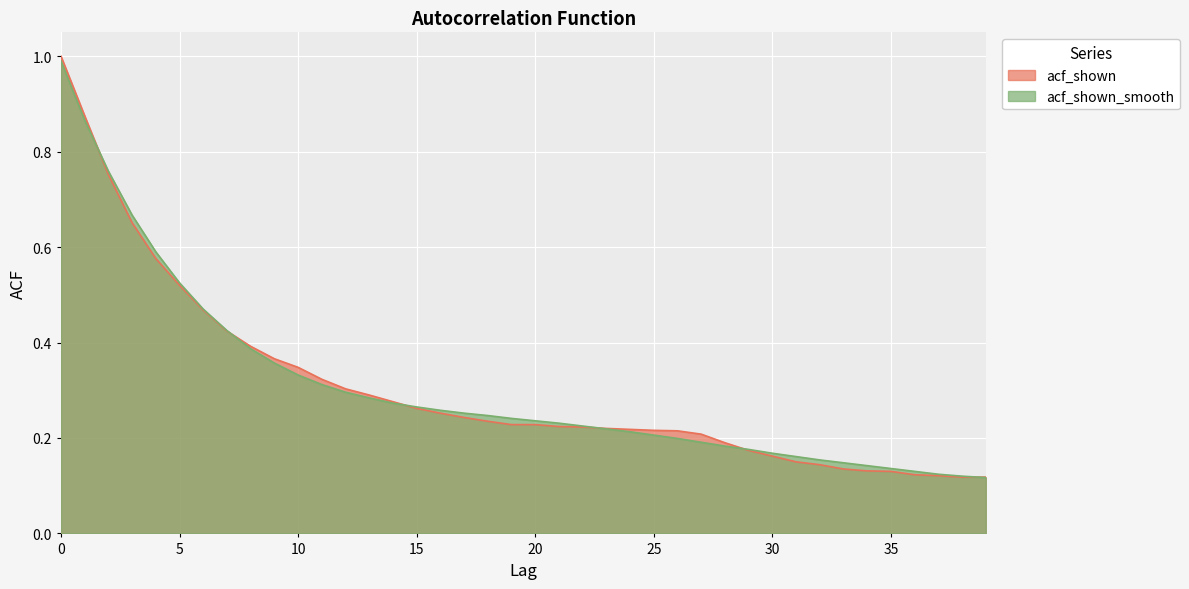

What is the difference between the maximum and minimum values in the acf_shown_smooth series?

0.9